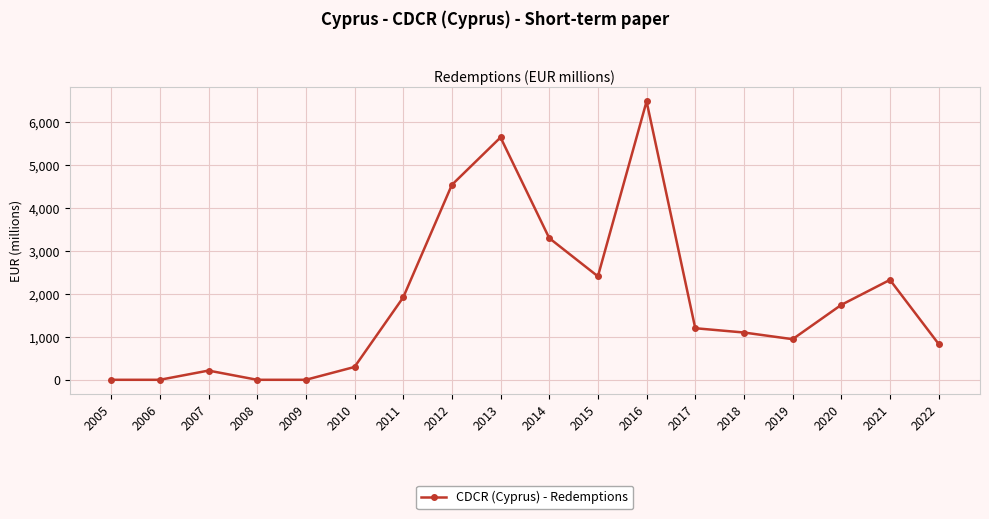

Does the chart have visible grid lines?

Yes